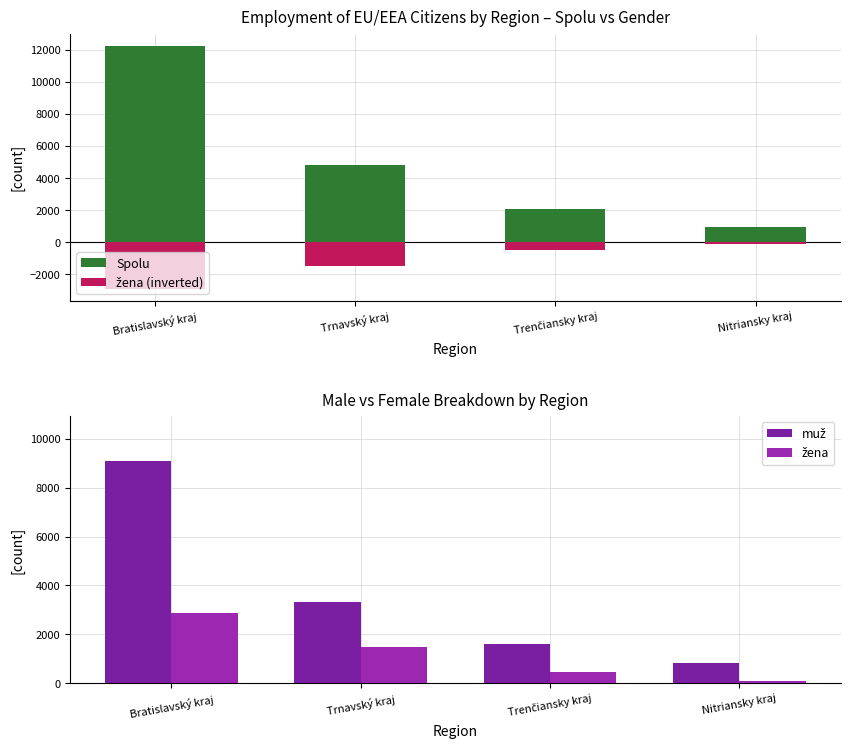

The žena (inverted) series shows -2882 at Bratislavský kraj. True or false?

True